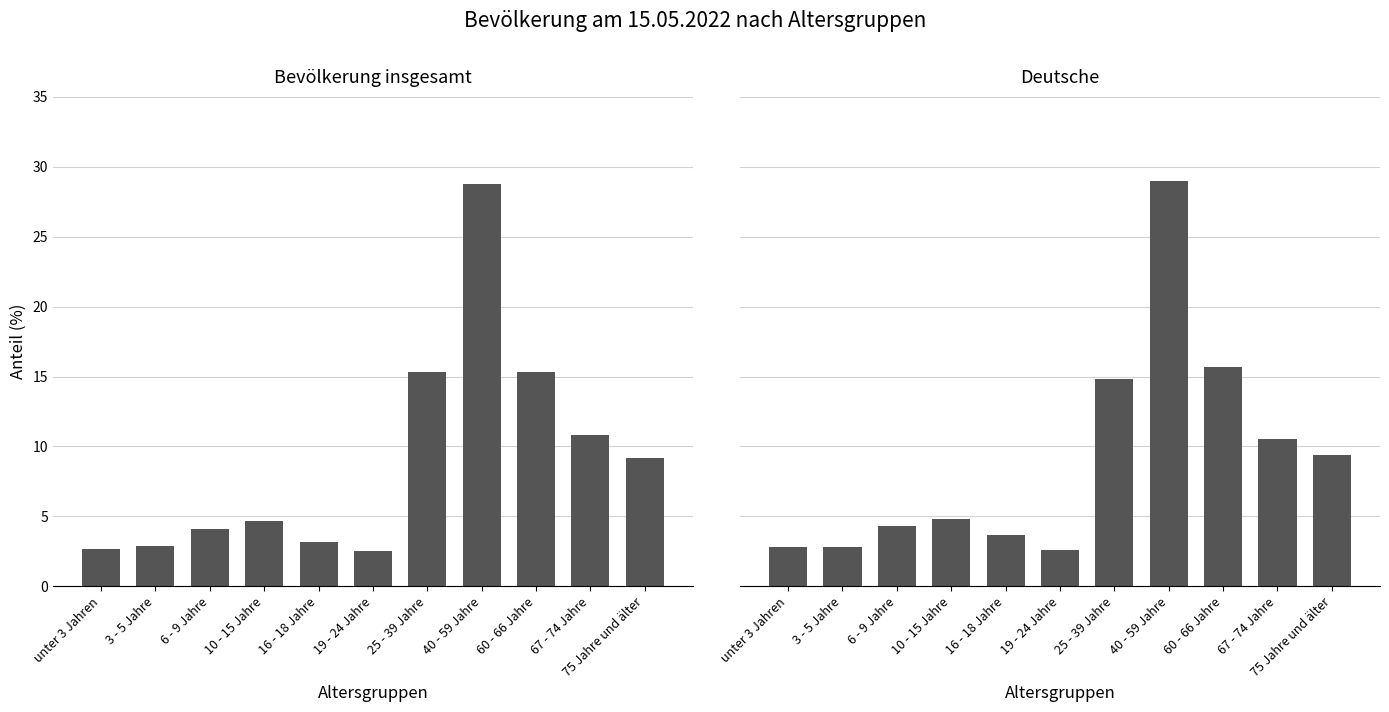

What is the average value of the Bevölkerung insgesamt (%) series?

9.0